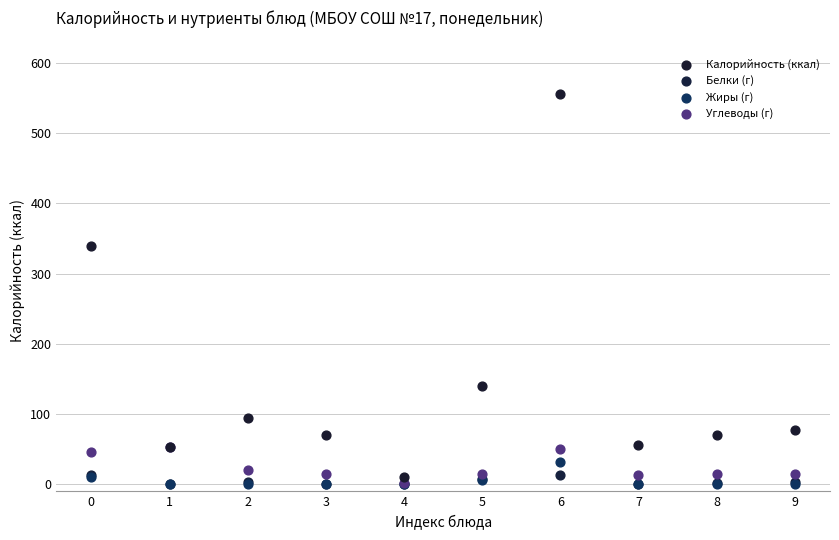

Across all series, what Y value is closest to 277?

339